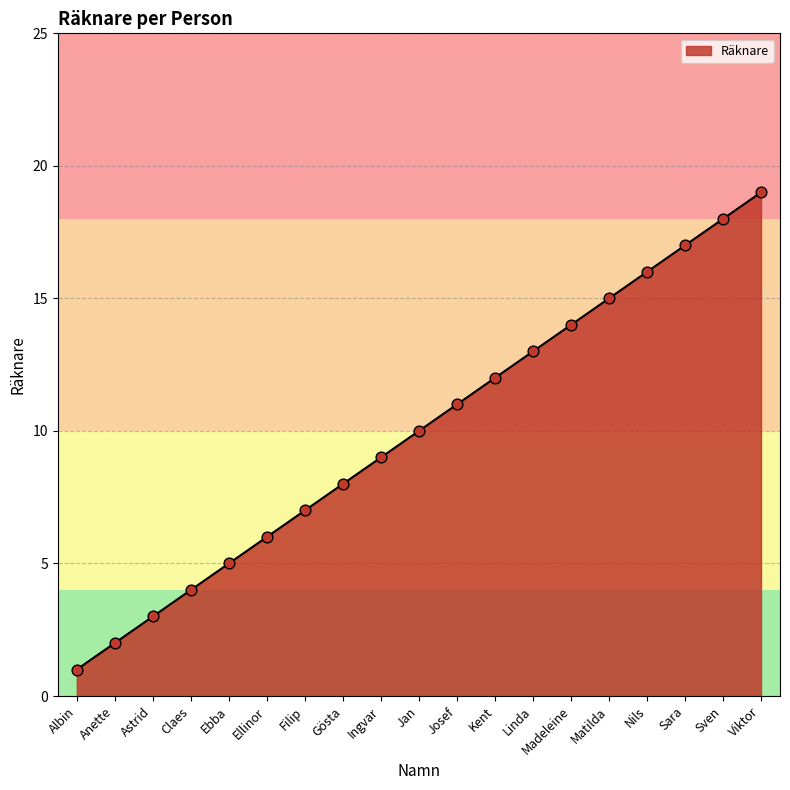

Between Albin and Anette, which is larger?

Anette